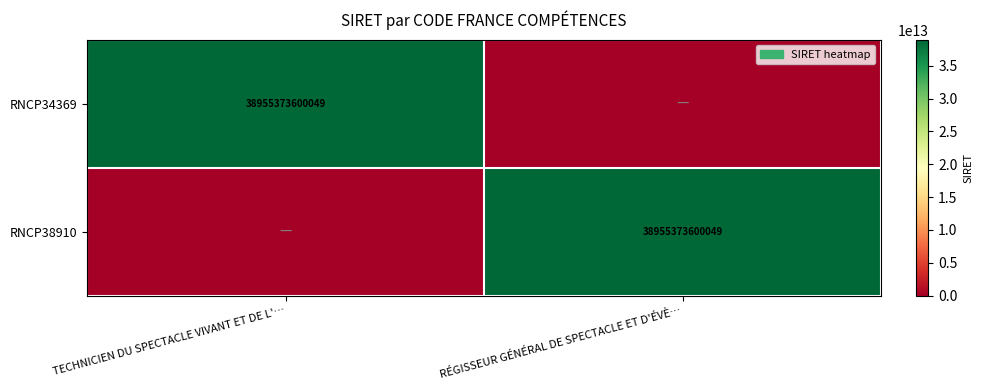

Is it true that RNCP34369 equals 14902447438869 at TECHNICIEN DU SPECTACLE VIVANT ET DE L'…?

False